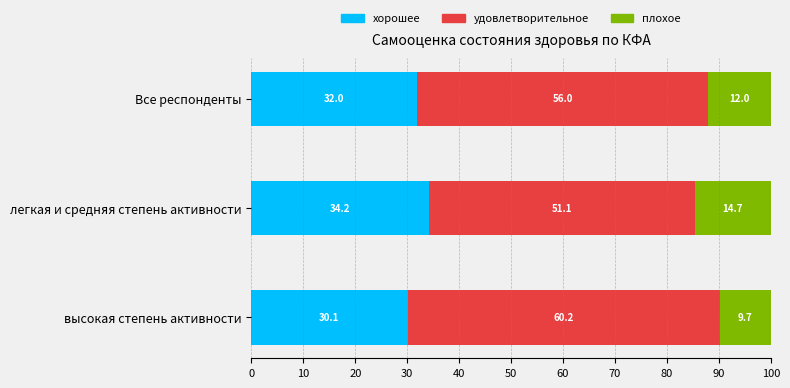

What is the average value of the хорошее series?

32.1